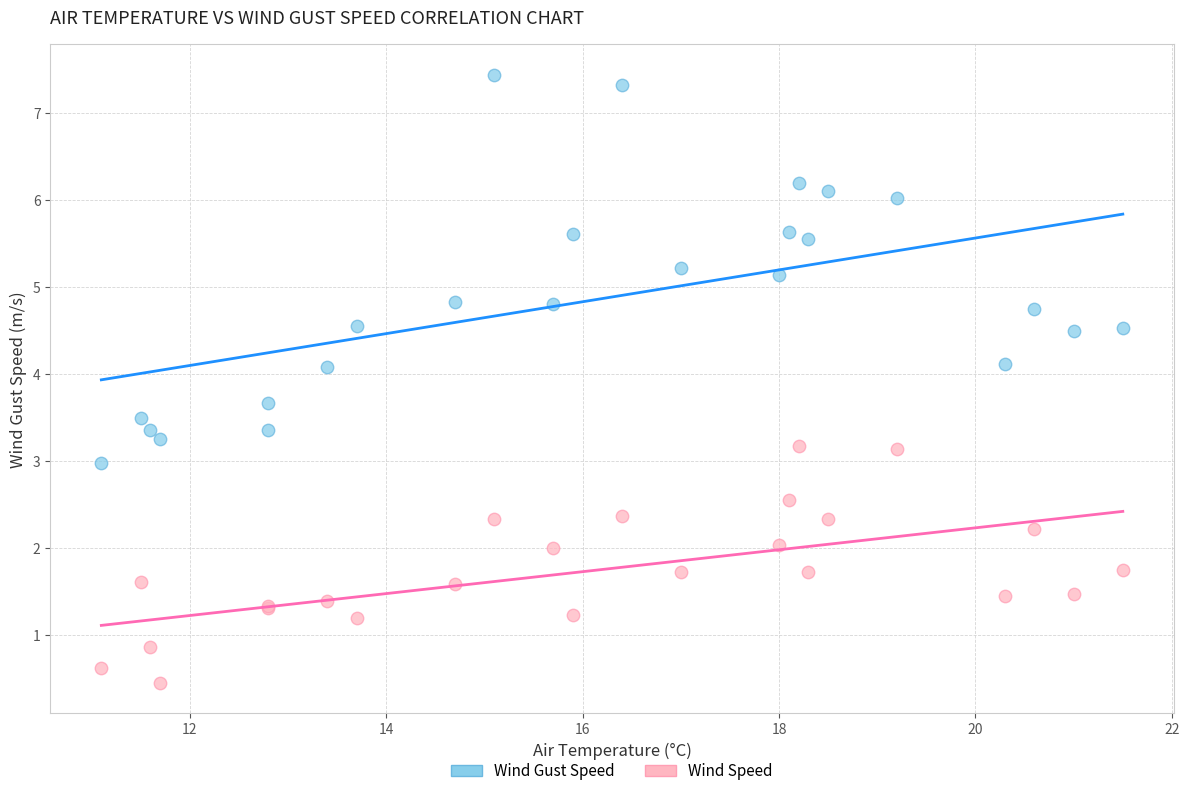

Which series contains the lowest Y value?

Wind Speed